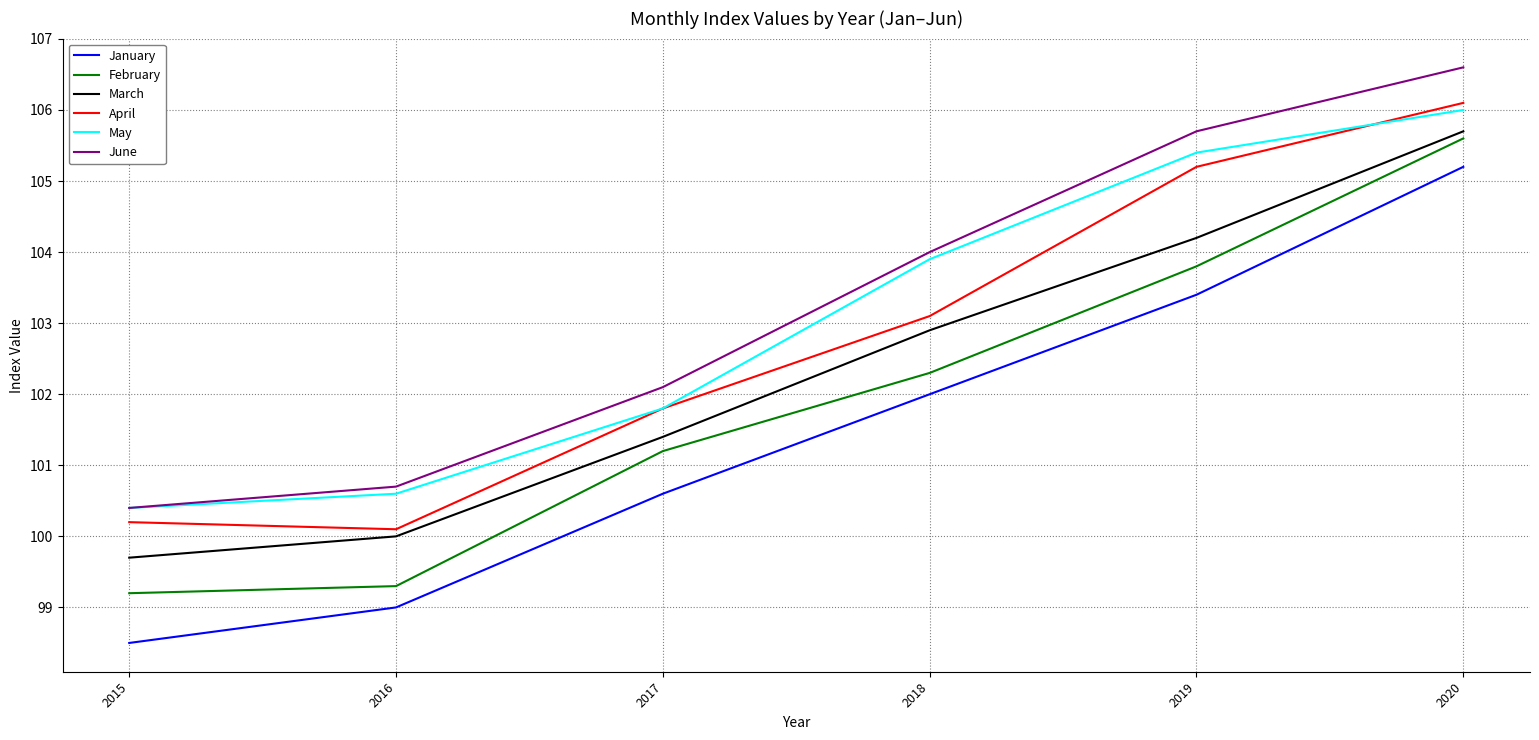

Read the March value at 2015.

99.7